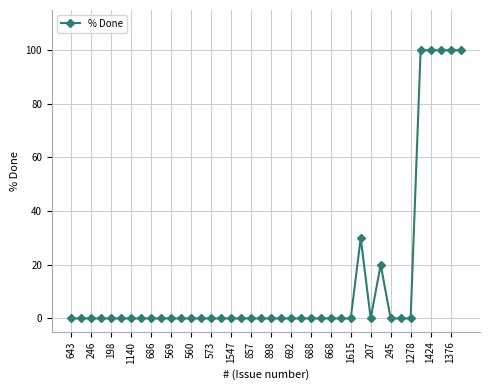

What is the value of the 39th point from the left?

100